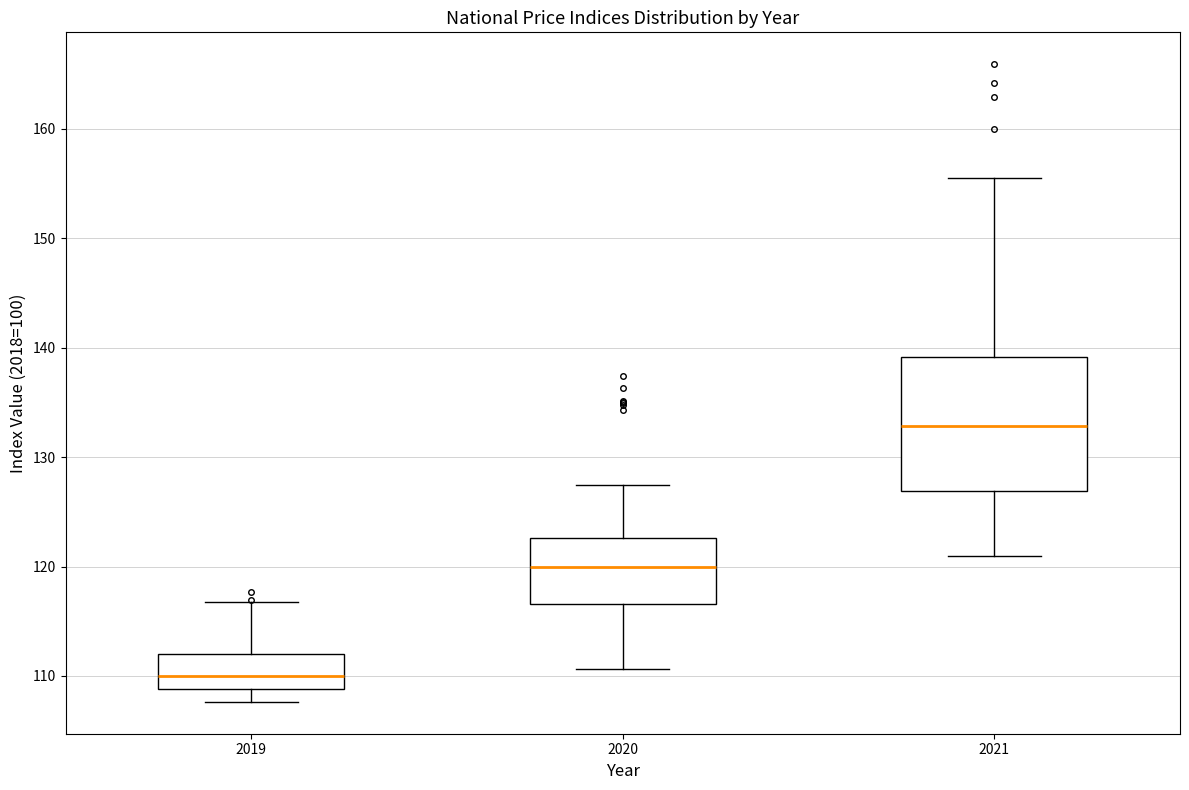

Where is the upper edge of the box at x = 2021 on the y-axis? The values are not printed on the chart, so give them approximately, as read against the axis.

139